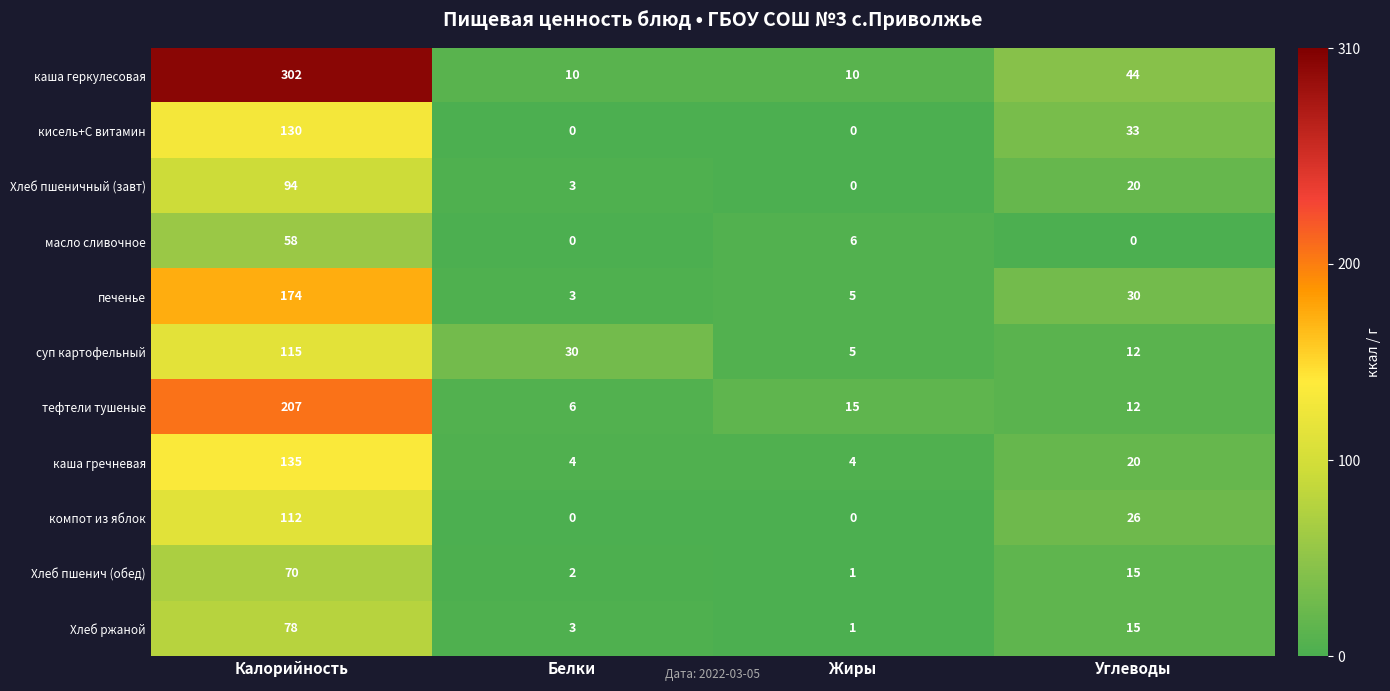

At which category is the sum across all series the highest?

Калорийность